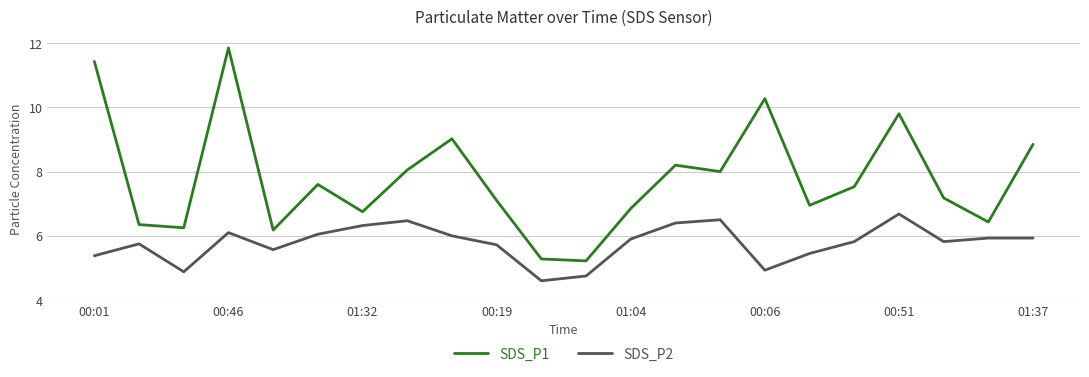

What is the minimum value for SDS_P2?

4.6